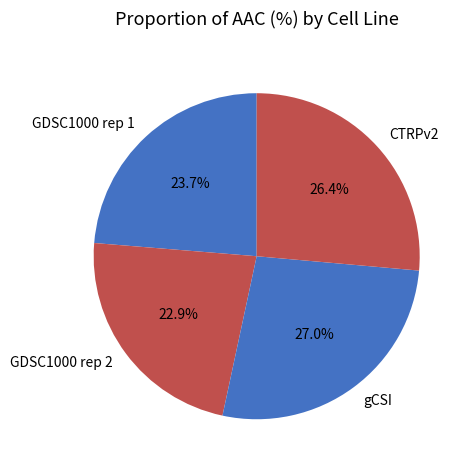

To the nearest percent, what percentage of the pie is CTRPv2?

26%